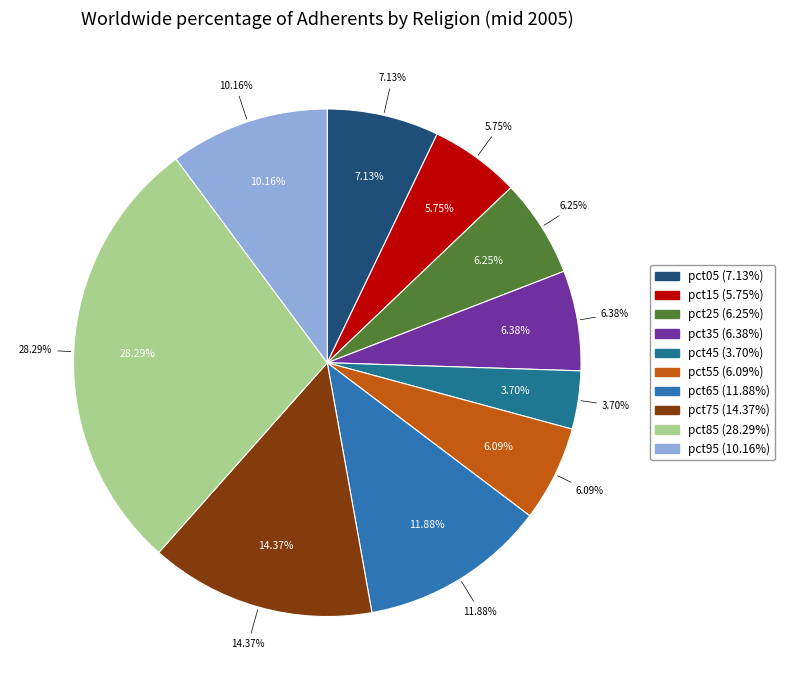

Rank the categories by value from lowest to highest.

pct45, pct15, pct55, pct25, pct35, pct05, pct95, pct65, pct75, pct85